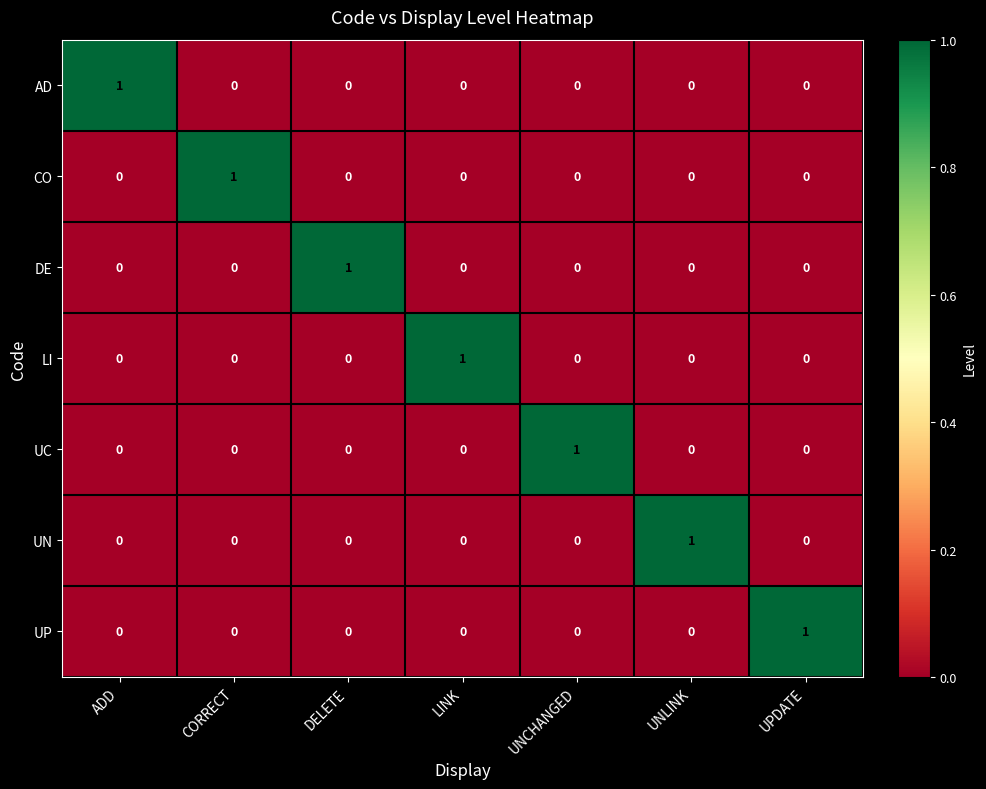

At which label does UC reach its peak?

UNCHANGED